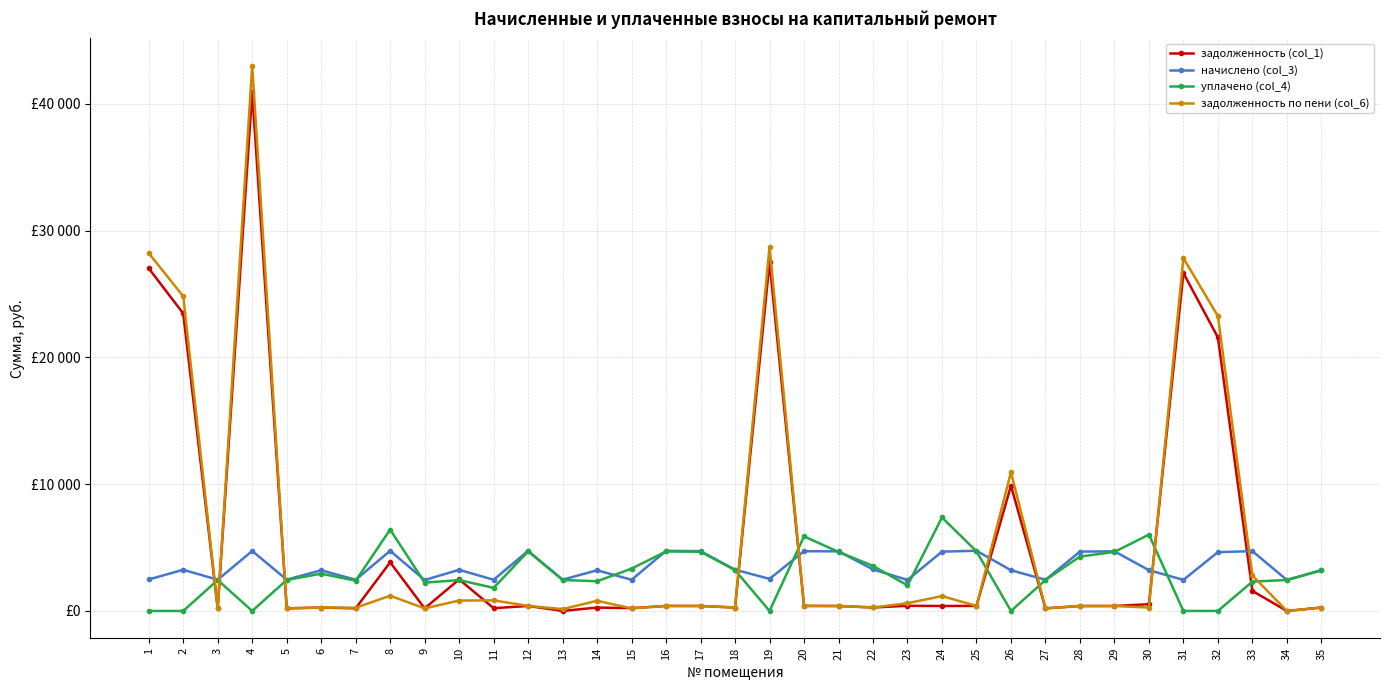

Reading left to right, list all the values displayed in this chart.

задолженность (col_1): 1=27019.2	2=23460.3	3=205.2	4=40910.4	5=205.6	6=267.4	7=204.9	8=3837.2	9=203.1	10=2489.1	11=218.0	12=395.6	13=0.0	14=267.4	15=222.0	16=395.1	17=393.0	18=271.2	19=27511.7	20=399.7	21=391.2	22=273.1	23=407.3	24=391.6	25=397.8	26=9881.1	27=204.9	28=389.8	29=392.0	30=535.7	31=26646.6	32=21570.5	33=1579.6	34=0.0	35=268.5
начислено (col_3): 1=2484.6	2=3246.0	3=2462.4	4=4731.5	5=2467.2	6=3208.7	7=2458.4	8=4742.5	9=2437.7	10=3246.0	11=2458.4	12=4742.5	13=2467.2	14=3208.7	15=2457.6	16=4741.8	17=4715.5	18=3254.0	19=2530.0	20=4710.0	21=4702.0	22=3276.2	23=2444.0	24=4678.1	25=4746.6	26=3212.6	27=2458.4	28=4678.1	29=4703.6	30=3214.2	31=2450.4	32=4638.4	33=4717.9	34=2442.5	35=3222.2
уплачено (col_4): 1=0.0	2=0.0	3=2438.3	4=0.0	5=2443.0	6=2941.3	7=2386.1	8=6418.4	9=2233.5	10=2434.5	11=1819.7	12=4696.0	13=2443.1	14=2342.4	15=3337.1	16=4695.3	17=4669.3	18=3222.1	19=0.0	20=5880.5	21=4656.1	22=3553.1	23=2012.7	24=7373.9	25=4703.9	26=0.0	27=2435.3	28=4288.2	29=4657.5	30=6018.0	31=0.0	32=0.6	33=2312.7	34=2442.5	35=3190.7
задолженность по пени (col_6): 1=28217.0	2=24811.9	3=205.2	4=43002.7	5=205.6	6=267.4	7=253.1	8=1199.9	9=203.1	10=821.1	11=836.5	12=398.0	13=146.2	14=803.4	15=204.8	16=396.9	17=393.0	18=271.2	19=28731.4	20=392.5	21=391.8	22=273.0	23=611.9	24=1171.2	25=397.3	26=10938.6	27=203.9	28=389.8	29=392.0	30=269.0	31=27827.8	32=23256.1	33=2798.9	34=0.0	35=268.5